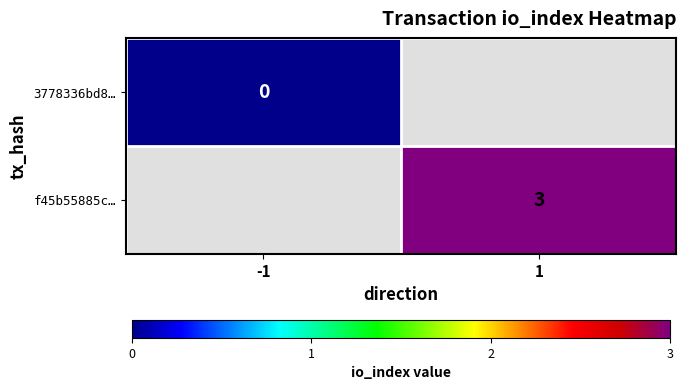

The f45b55885c… series shows 3 at 1. True or false?

True